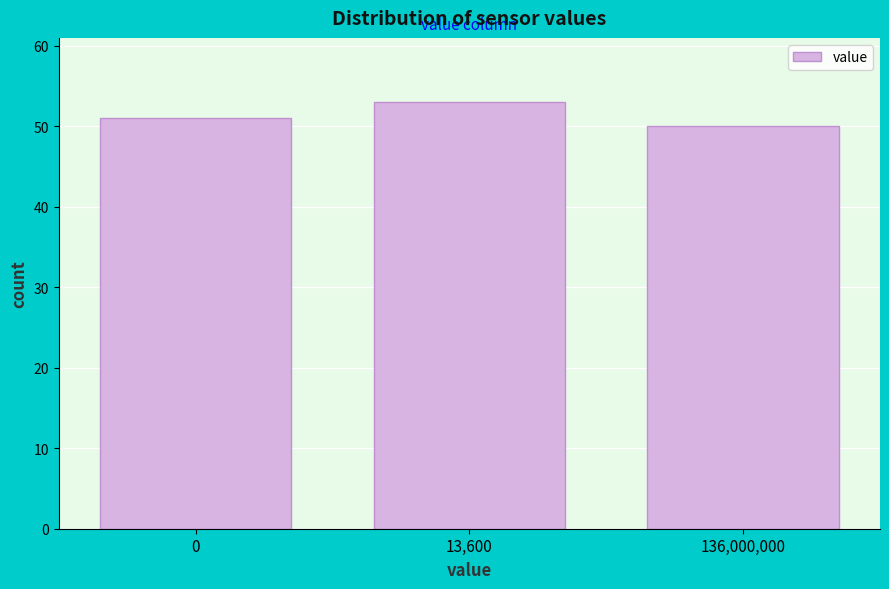

Reading right to left, transcribe all the data shown in this chart.

136,000,000=50	13,600=53	0=51